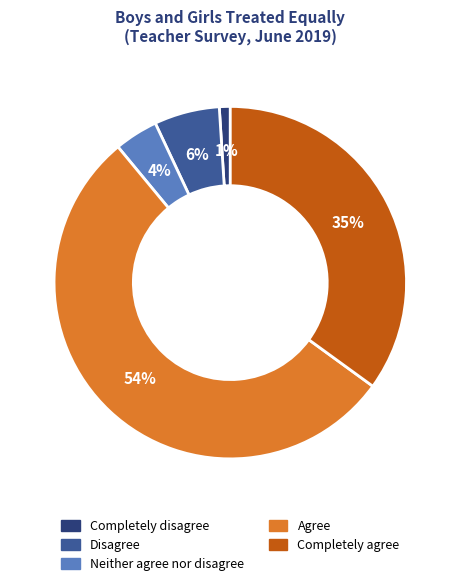

The Completely disagree slice represents 1% of the pie. True or false?

True